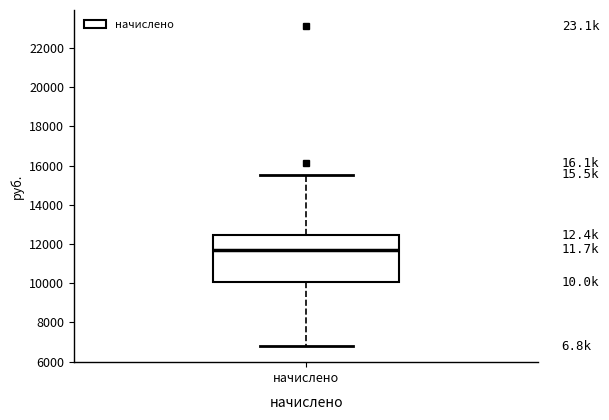

Read this box plot against the y-axis: the position of the median line, the range covered by the box, and the ends of both whiskers. The values are not printed on the chart, so give them approximately, as read against the axis.

median 11600, box 10000 to 12400, whiskers 6800 to 15600